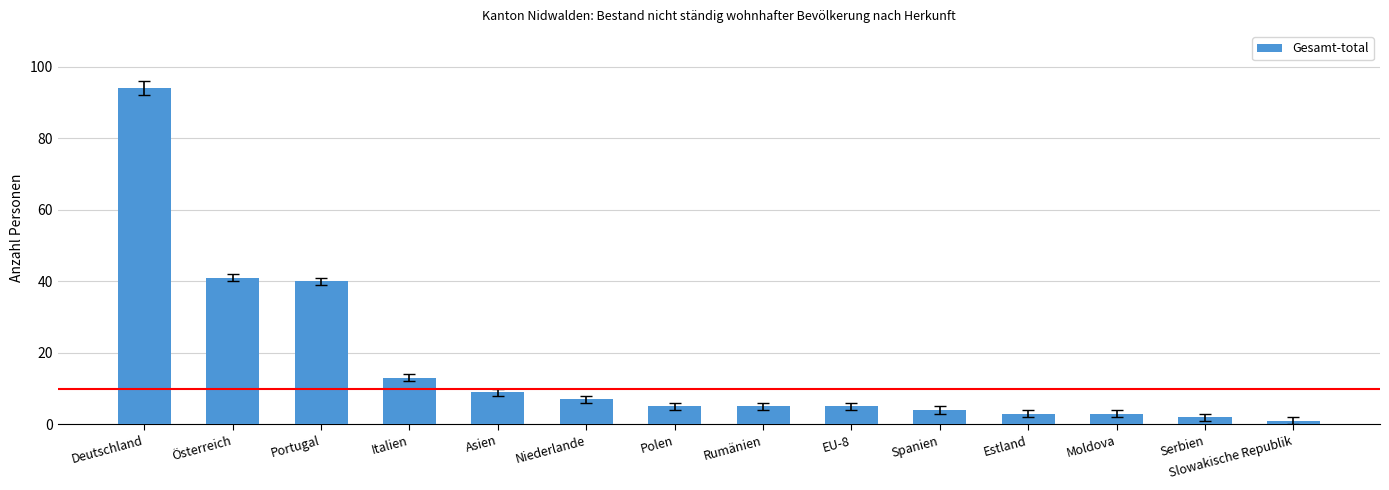

Reading left to right, extract all data points from this chart.

94	41	40	13	9	7	5	5	5	4	3	3	2	1